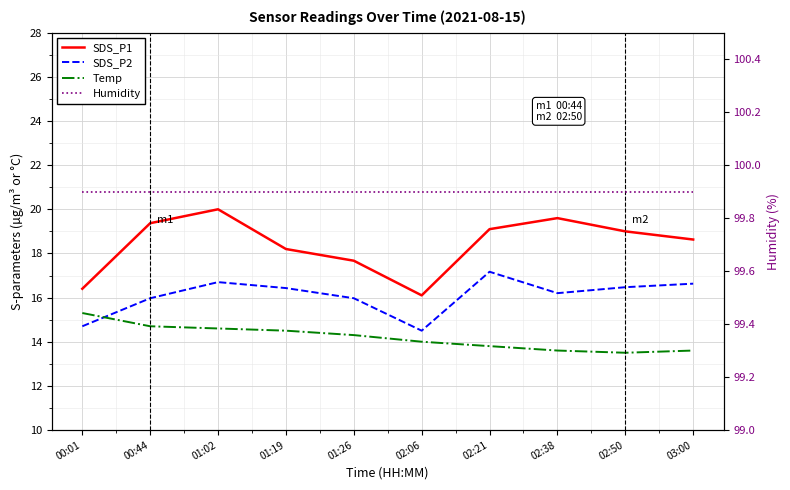

What is the label of the 9th point from the right?

00:44